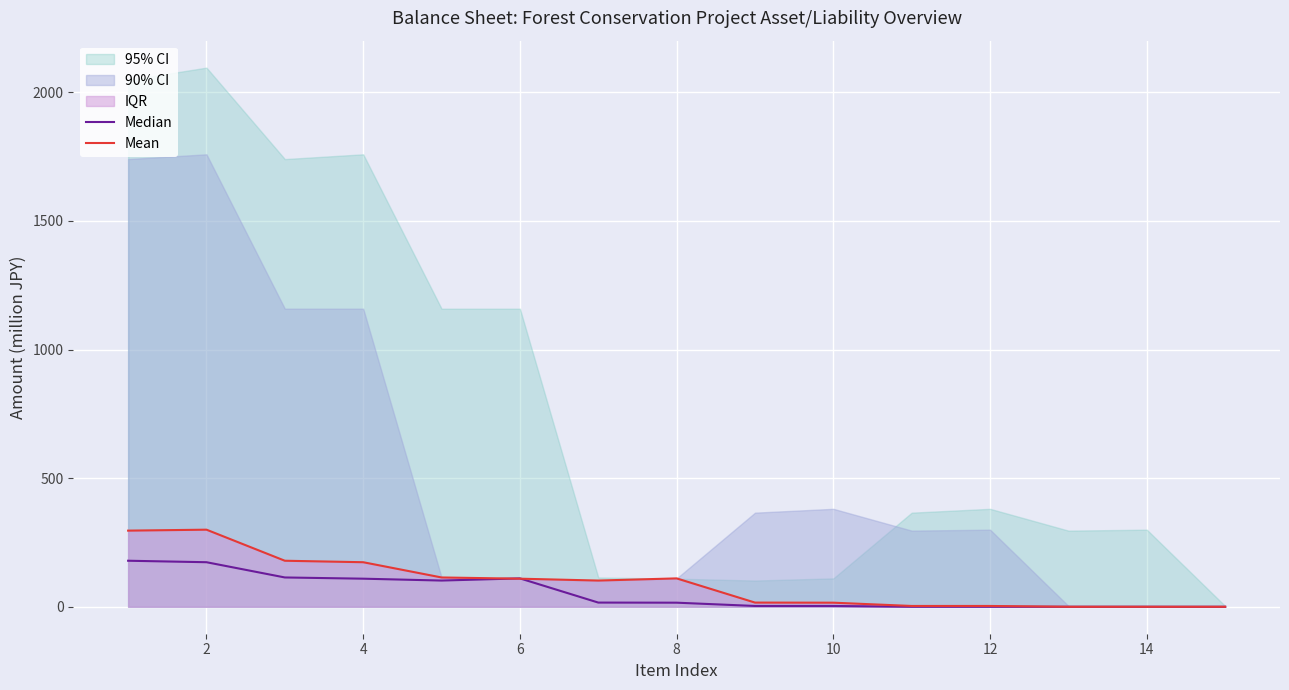

Reading left to right, extract all data points from this chart.

Median: 178.9	173.2	113.9	109.2	101.9	110.3	16.3	15.9	3.1	3.1	0.0	0.0	0.0	0.0	0.0
Mean: 296.0	299.7	178.9	173.2	113.9	109.2	101.9	110.3	16.3	15.9	3.1	3.1	0.0	0.0	0.0